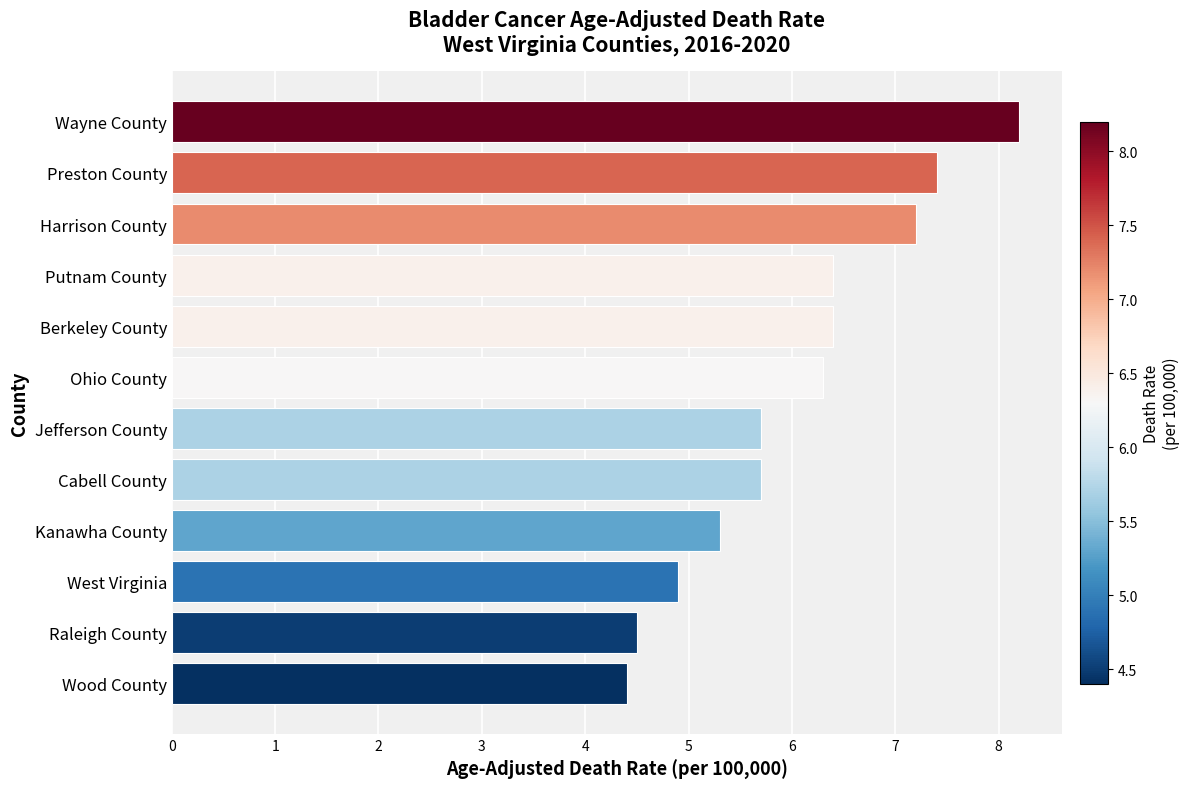

Read the value at Jefferson County.

5.7